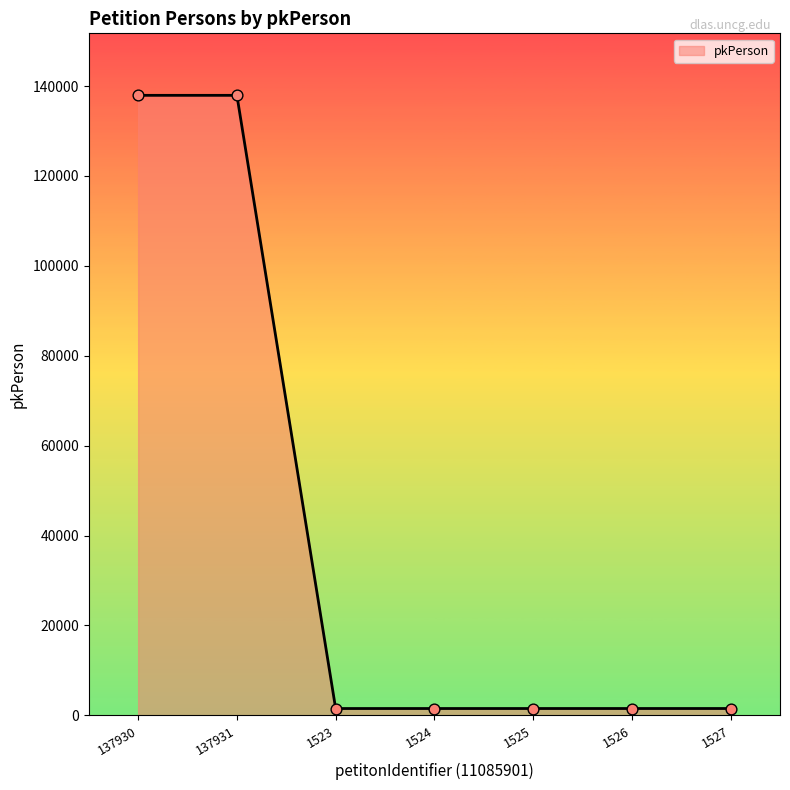

Between 137931 and 1525, which is larger?

137931